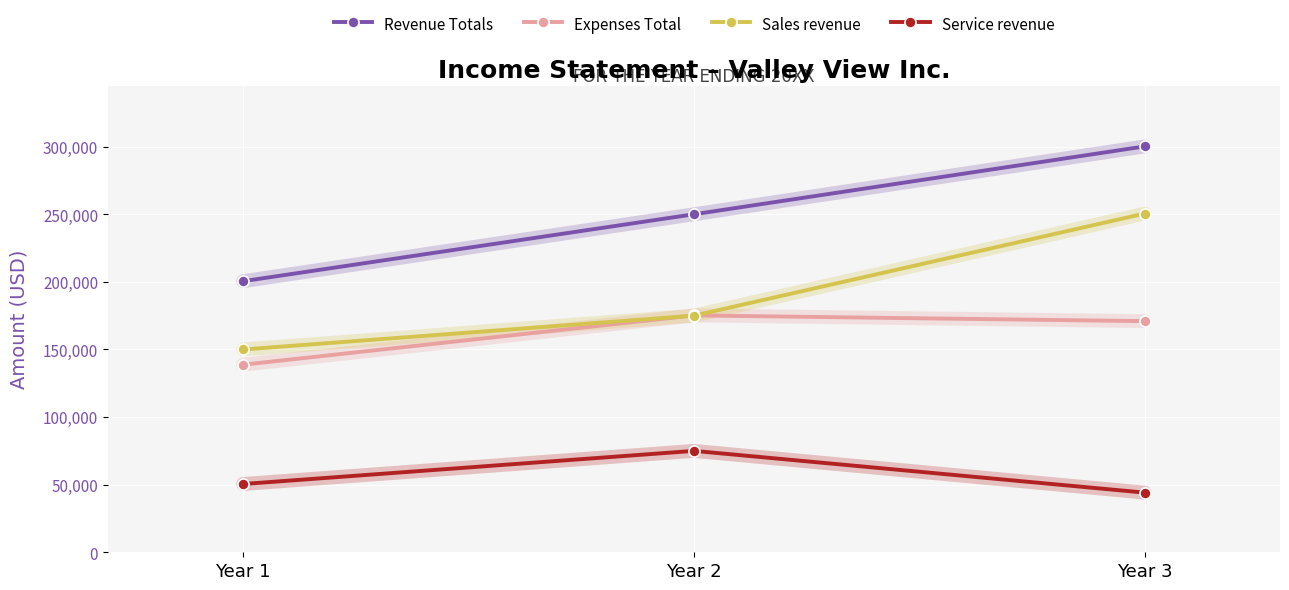

Which series has the widest spread of values?

Sales revenue